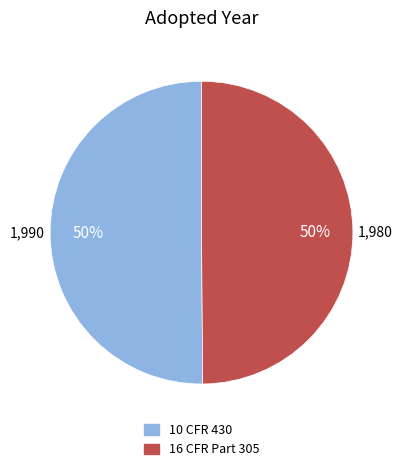

To the nearest percent, what is the combined percentage of 16 CFR Part 305 and 10 CFR 430?

100%